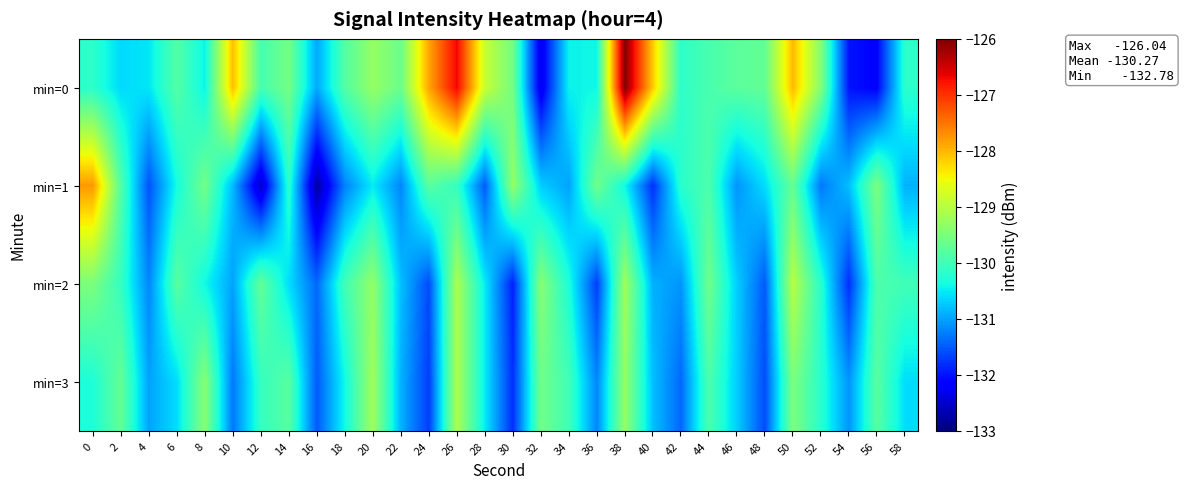

Reading left to right, extract all data points from this chart.

min=0: 0=-130.2	2=-130.6	4=-130.5	6=-129.8	8=-130.4	10=-128.0	12=-130.0	14=-129.6	16=-131.0	18=-129.9	20=-129.3	22=-129.6	24=-127.9	26=-126.7	28=-128.9	30=-129.6	32=-132.3	34=-130.5	36=-130.4	38=-126.0	40=-128.1	42=-130.2	44=-129.9	46=-129.8	48=-129.7	50=-128.0	52=-129.4	54=-132.0	56=-132.1	58=-130.2
min=1: 0=-127.8	2=-129.8	4=-131.6	6=-130.4	8=-129.6	10=-130.8	12=-132.6	14=-130.2	16=-132.8	18=-131.2	20=-130.5	22=-131.2	24=-129.8	26=-130.1	28=-131.5	30=-129.3	32=-130.7	34=-131.0	36=-129.6	38=-130.4	40=-131.8	42=-130.2	44=-129.9	46=-131.1	48=-130.6	50=-129.7	52=-131.3	54=-130.8	56=-129.5	58=-130.9
min=2: 0=-129.5	2=-130.1	4=-131.2	6=-129.8	8=-130.4	10=-131.0	12=-129.7	14=-130.6	16=-131.4	18=-130.0	20=-129.3	22=-130.8	24=-131.6	26=-129.1	28=-130.5	30=-131.9	32=-129.4	34=-130.3	36=-131.7	38=-129.2	40=-130.9	42=-131.1	44=-129.6	46=-130.7	48=-131.5	50=-129.0	52=-130.2	54=-131.8	56=-129.9	58=-130.0
min=3: 0=-130.3	2=-129.7	4=-131.0	6=-130.6	8=-129.4	10=-131.3	12=-130.1	14=-129.8	16=-131.5	18=-130.4	20=-129.2	22=-130.9	24=-131.7	26=-129.1	28=-130.5	30=-131.8	32=-129.6	34=-130.0	36=-131.2	38=-129.3	40=-130.8	42=-131.4	44=-129.9	46=-130.7	48=-131.6	50=-129.5	52=-130.2	54=-131.1	56=-129.8	58=-130.6